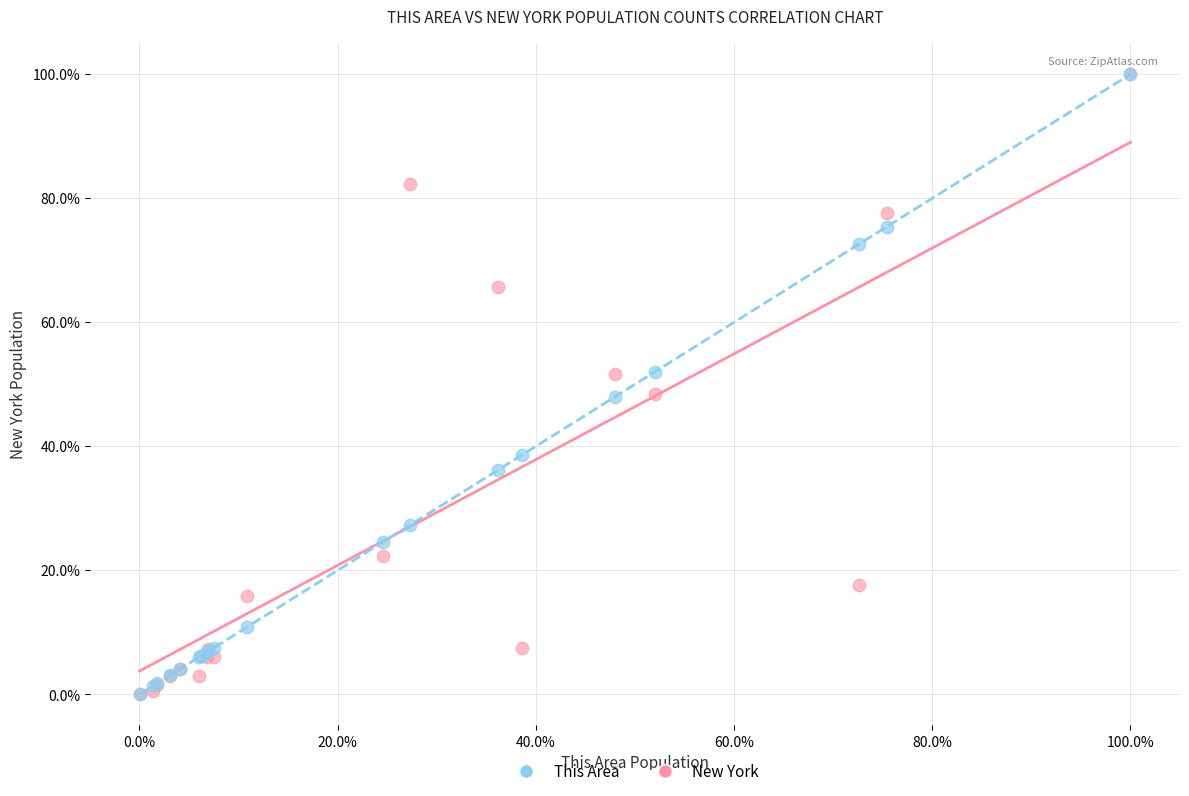

Which series has the widest spread of Y values?

New York